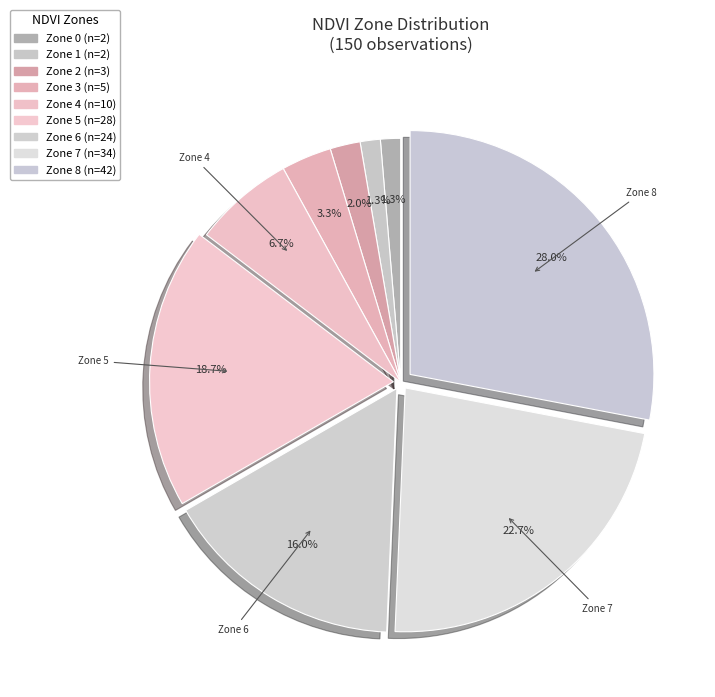

How many segments does this pie chart have?

9